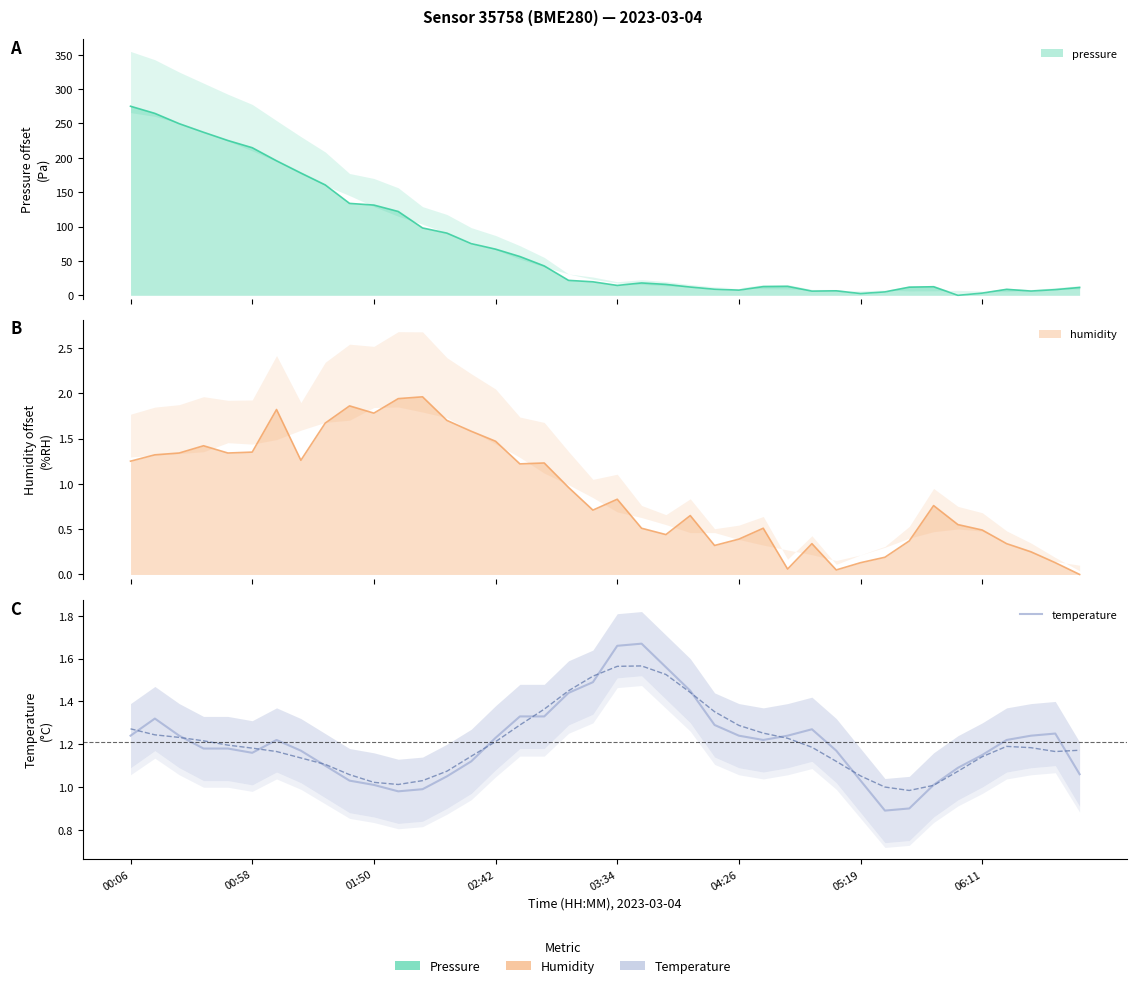

The chart shows a value of 0.3 at 39. True or false?

False